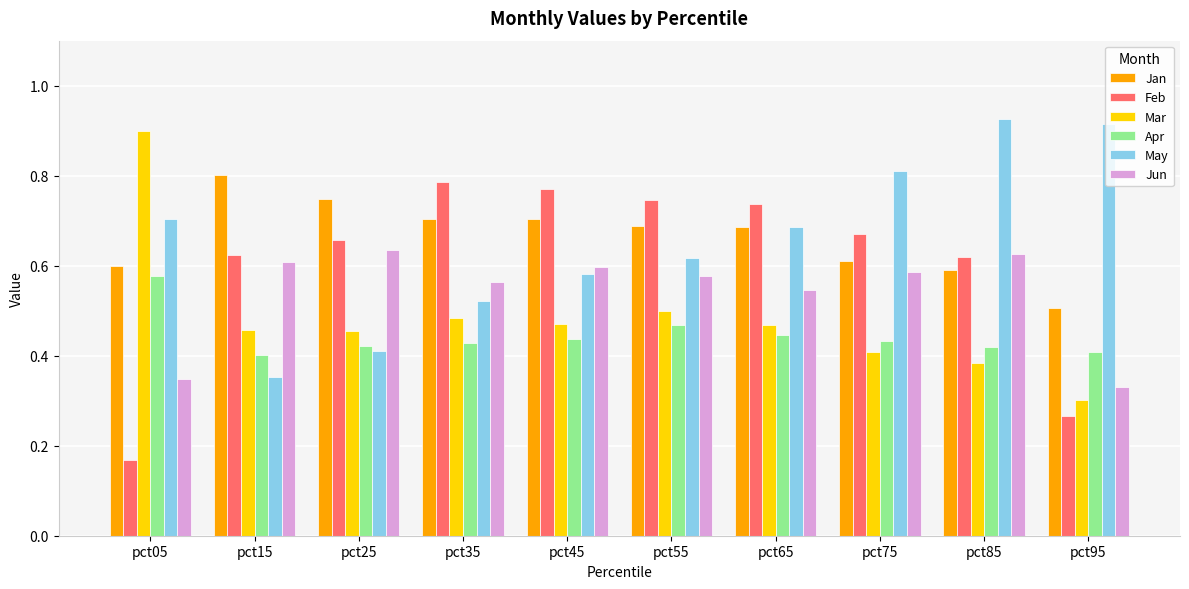

The value of Jun at pct85 is 0.2. True or false?

False